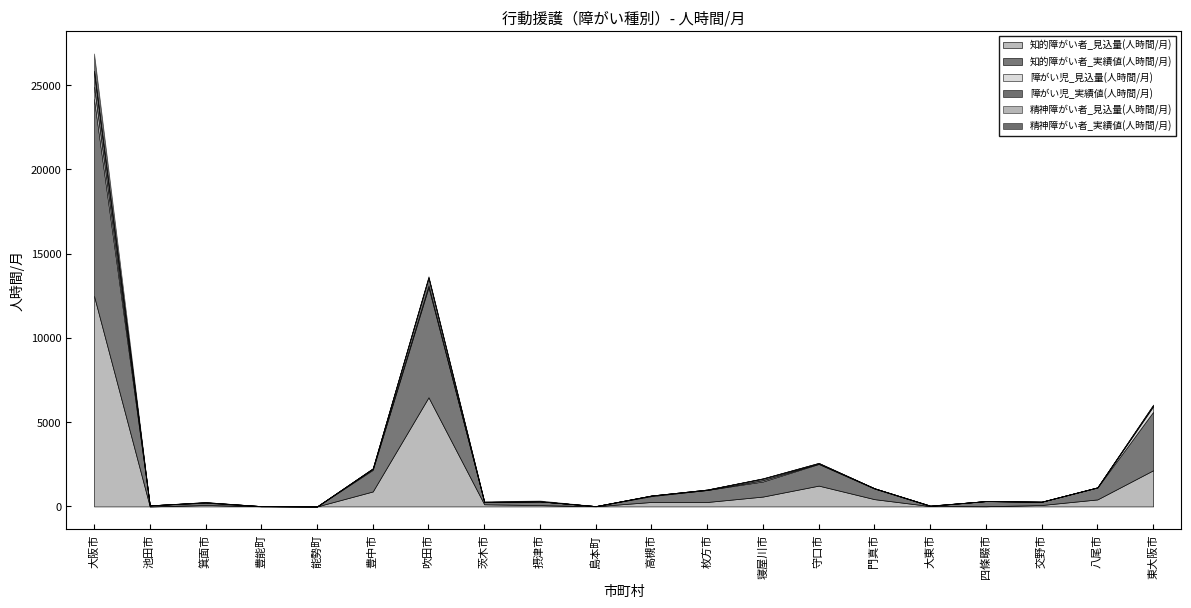

Reading right to left, transcribe all the data shown in this chart.

知的障がい者_見込量(人時間/月): 2145	416	85	11	20	432	1235	586	264	265	11	79	128	6476	889	0	10	85	0	12488
知的障がい者_実績値(人時間/月): 3470	705	195	305	12	627	1285	895	713	348	9	222	140	6536	1280	0	0	137	64	11692
障がい児_見込量(人時間/月): 317	8	0	2	10	14	24	73	0	31	0	0	0	90	50	0	10	17	0	716
障がい児_実績値(人時間/月): 56	0	0	2	0	7	9	95	25	5	0	0	0	473	38	0	0	0	0	879
精神障がい者_見込量(人時間/月): 26	8	0	0	10	0	30	15	0	0	0	0	0	17	0	0	0	17	0	66
精神障がい者_実績値(人時間/月): 32	0	7	0	0	0	0	7	0	4	0	49	37	67	0	0	0	0	0	1034